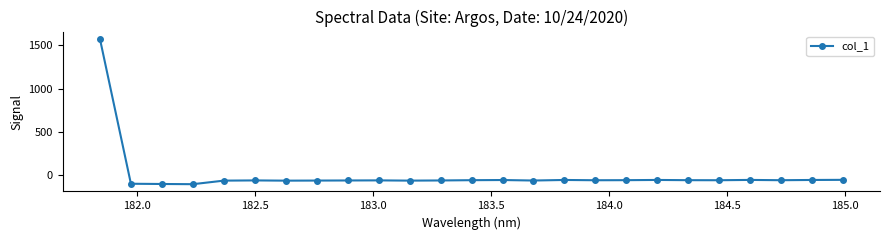

What is the average value?

3.9